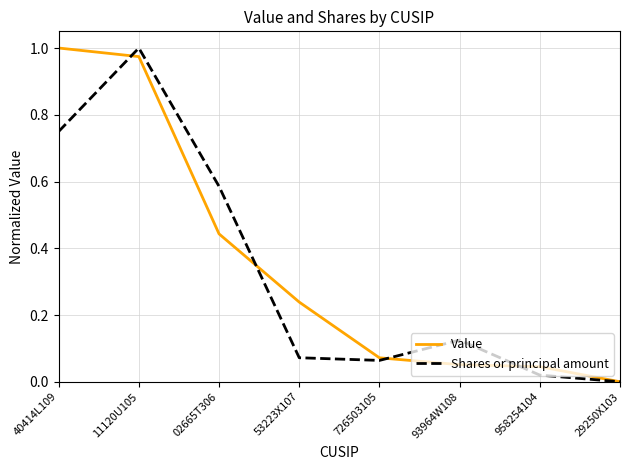

Is the value of Value at 53223X107 greater than the value of Shares or principal amount at 02665T306?

No